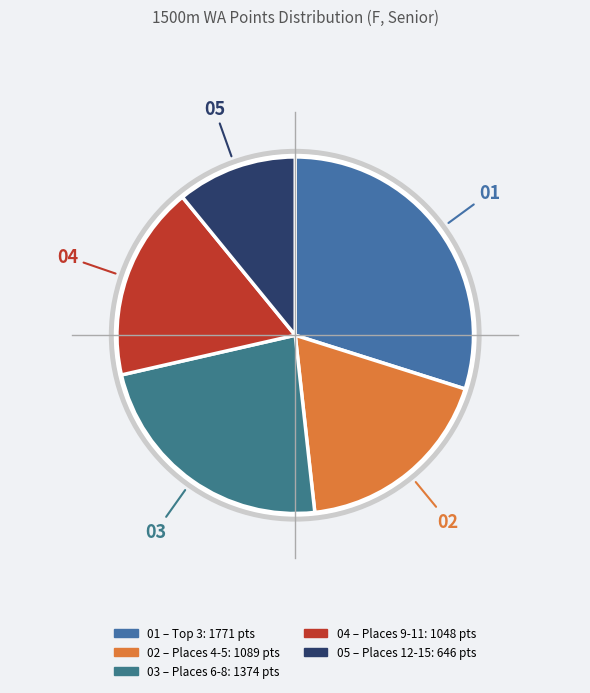

Is there any slice that represents more than half of the pie?

No